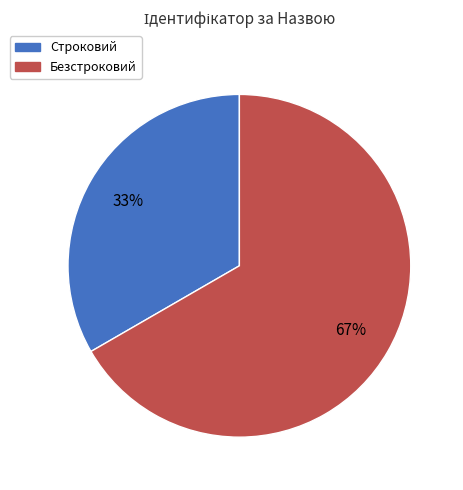

Is the sum of Строковий and Безстроковий greater than half?

Yes